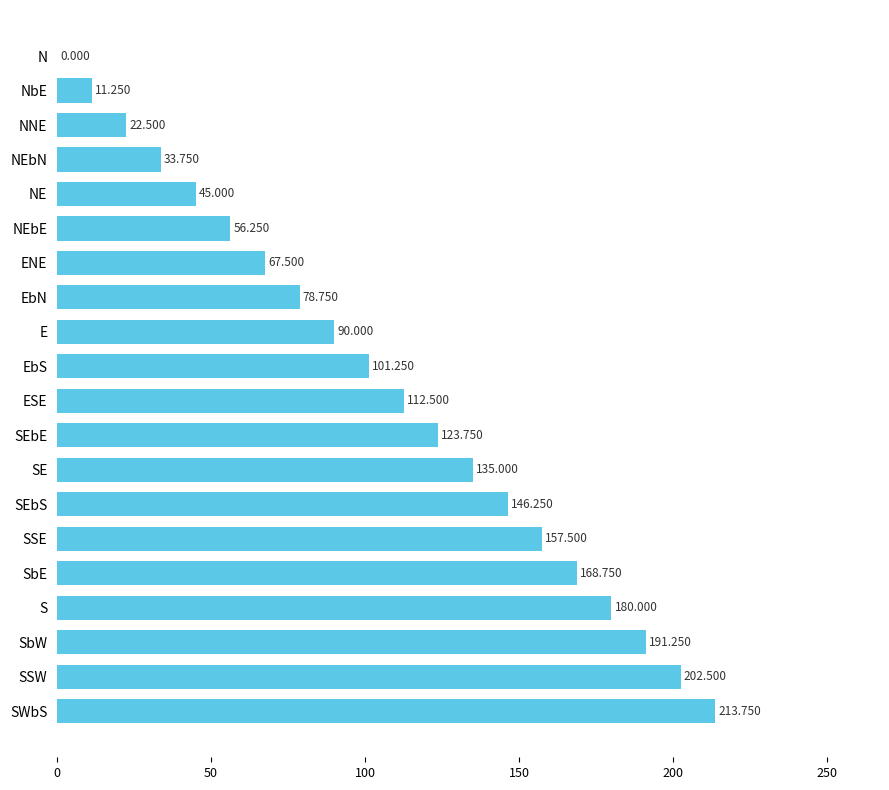

Which has a higher value, SSW or SEbE?

SSW